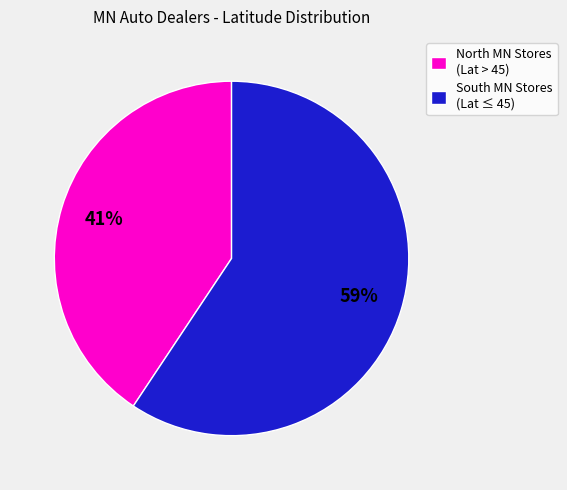

Rank the categories by value from highest to lowest.

South MN Stores (Lat ≤ 45), North MN Stores (Lat > 45)